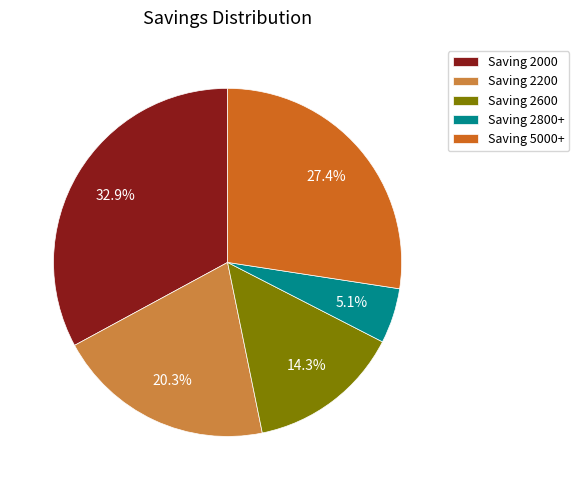

Approximately how many times larger is the value at Saving 2000 compared to Saving 2600?

2.3